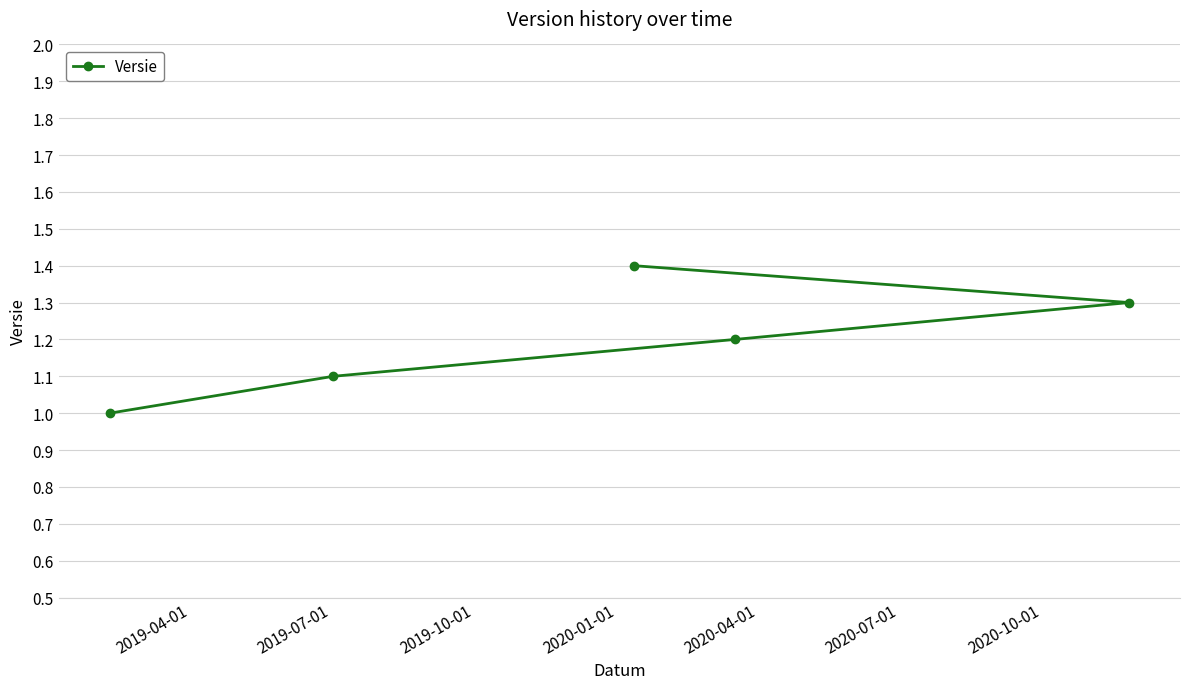

How many data points does each series have?

5